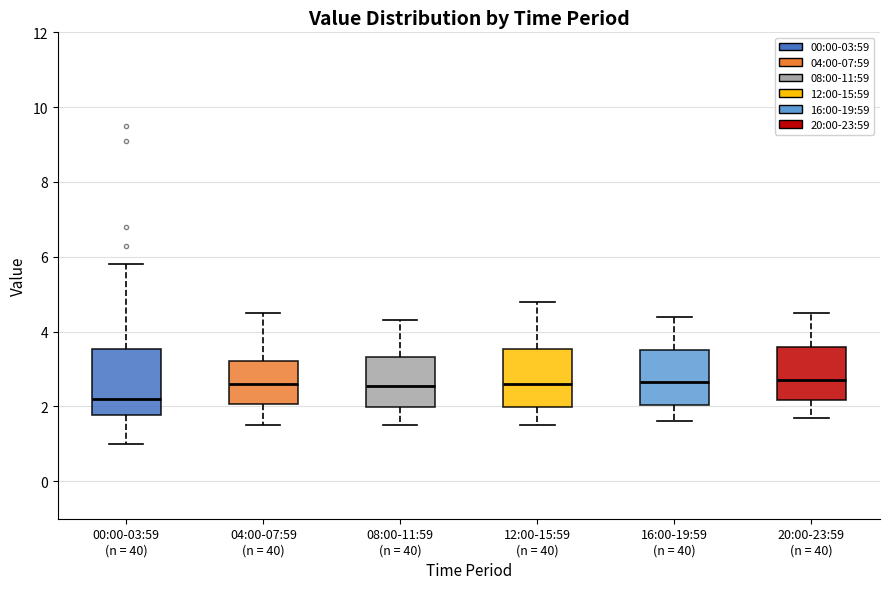

Reading left to right, read every box against the y-axis: the position of its median line, the range the box covers, and the ends of its whiskers. The values are not printed on the chart, so give them approximately, as read against the axis.

00:00-03:59 (n = 40): median 2.2, box 1.8 to 3.6, whiskers 1.0 to 5.8
04:00-07:59 (n = 40): median 2.6, box 2.0 to 3.2, whiskers 1.6 to 4.6
08:00-11:59 (n = 40): median 2.6, box 2.0 to 3.4, whiskers 1.6 to 4.4
12:00-15:59 (n = 40): median 2.6, box 2.0 to 3.6, whiskers 1.6 to 4.8
16:00-19:59 (n = 40): median 2.6, box 2.0 to 3.6, whiskers 1.6 to 4.4
20:00-23:59 (n = 40): median 2.8, box 2.2 to 3.6, whiskers 1.8 to 4.6